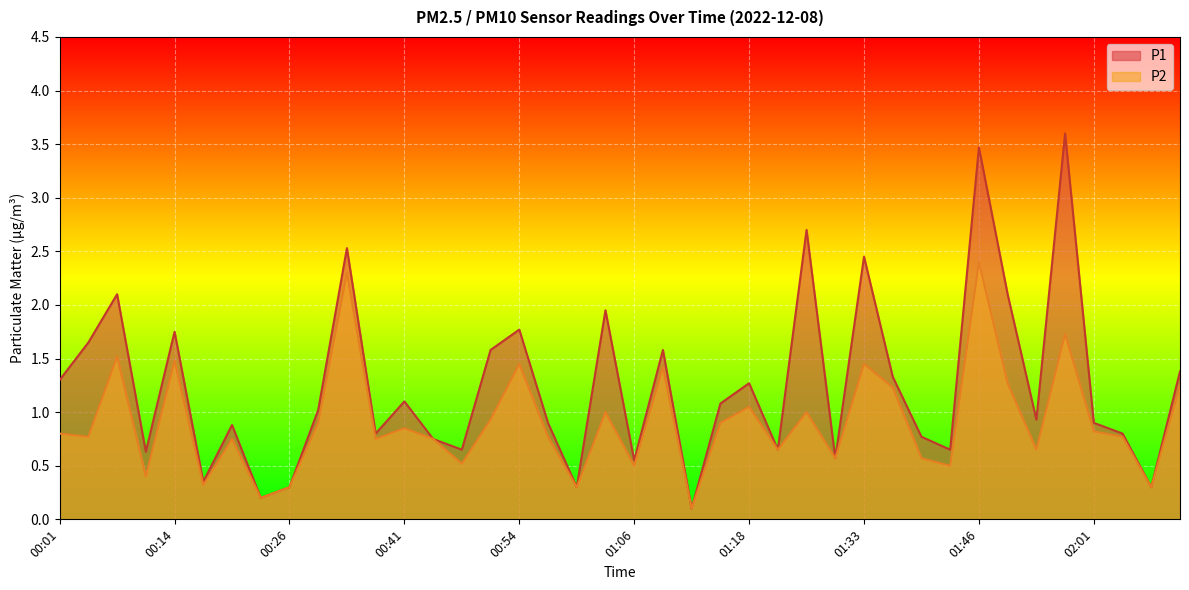

Where is the first local minimum for P1?

00:11